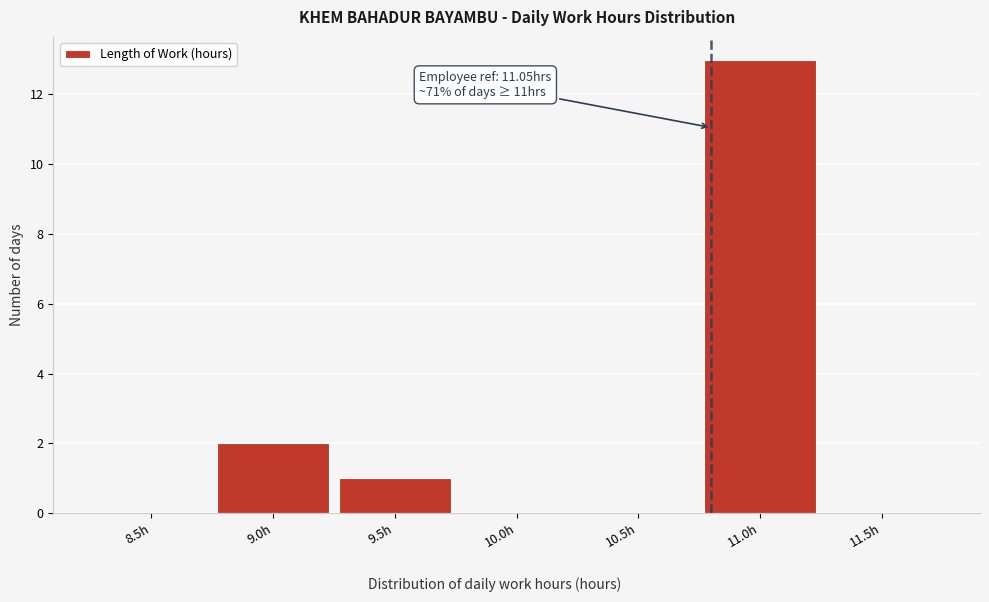

Reading right to left, extract all data points from this chart.

11.5h=0	11.0h=13	10.5h=0	10.0h=0	9.5h=1	9.0h=2	8.5h=0